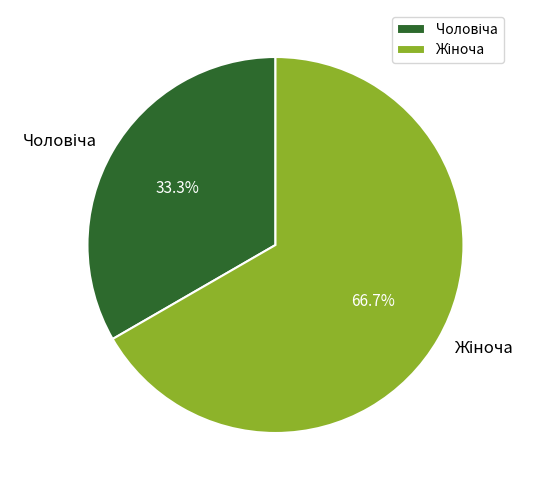

Is there a majority slice in this chart?

Yes